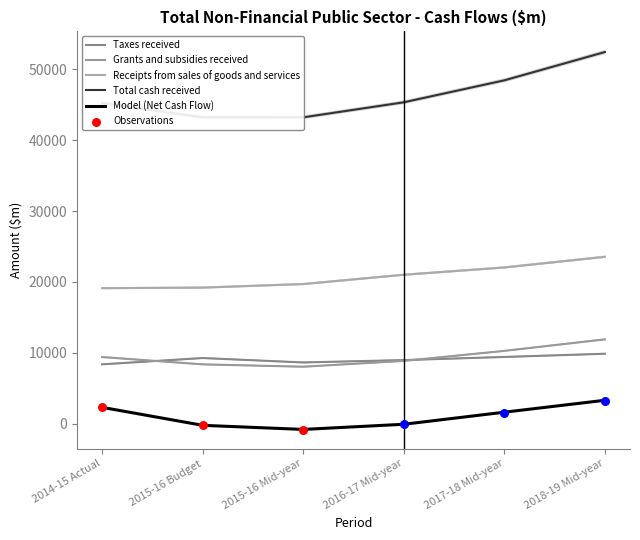

What is the total value across all series at 2014-15 Actual?

84200.5